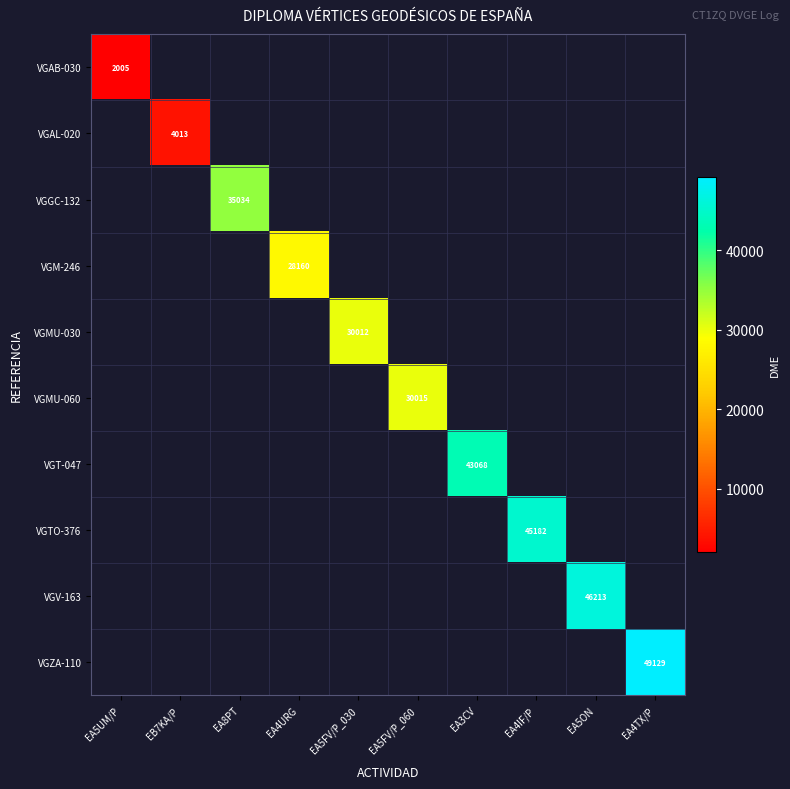

The VGV-163 series shows 28782 at EA5ON. True or false?

False